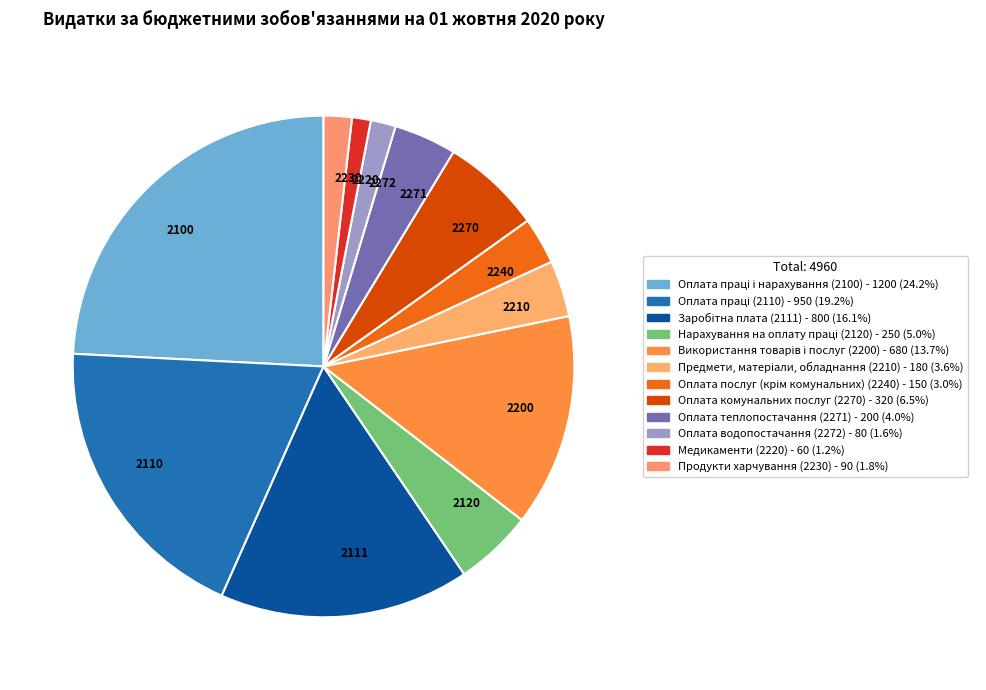

Does any single category account for the majority?

No